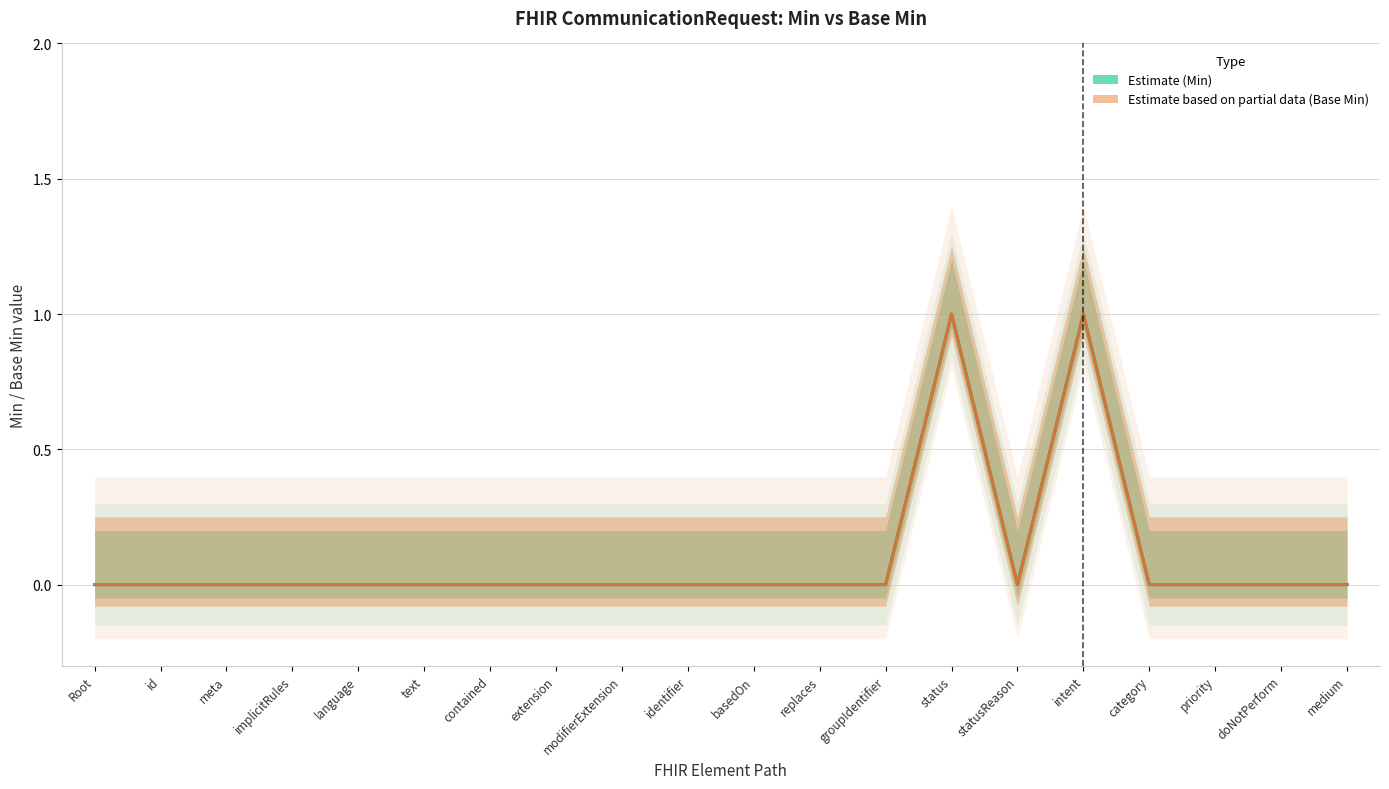

At how many categories does at least one series exceed 0?

2